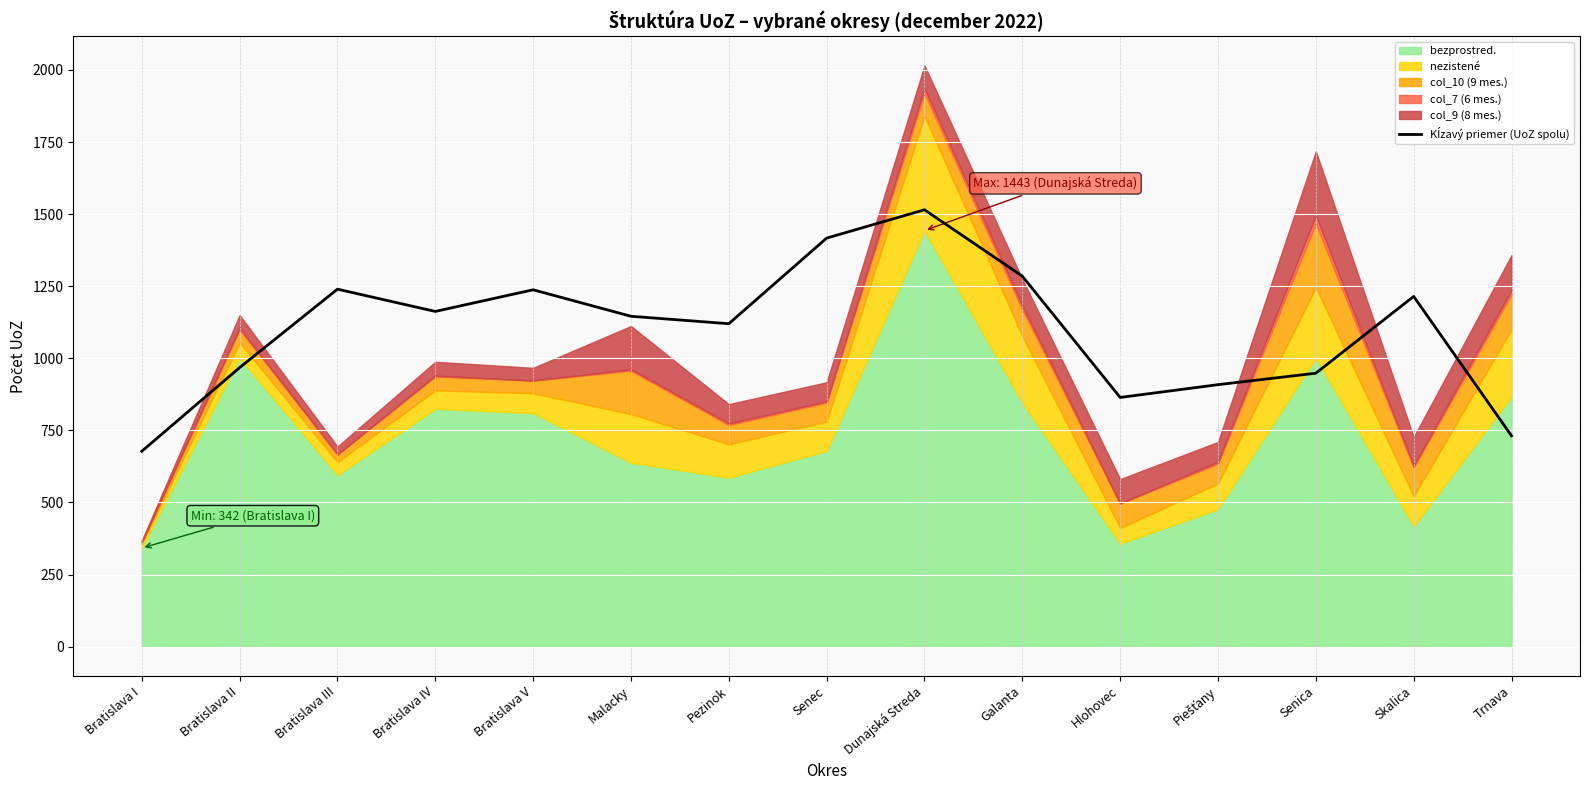

Between Trnava and Bratislava I, which is larger?

Trnava